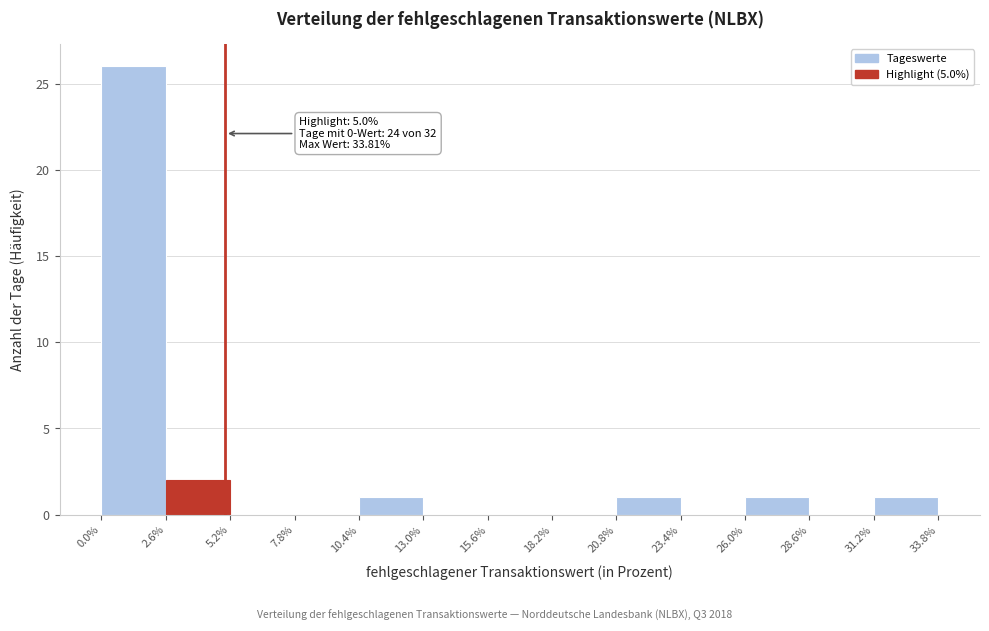

Over which range of the x-axis is the bar tallest?

0.0% to 2.6%